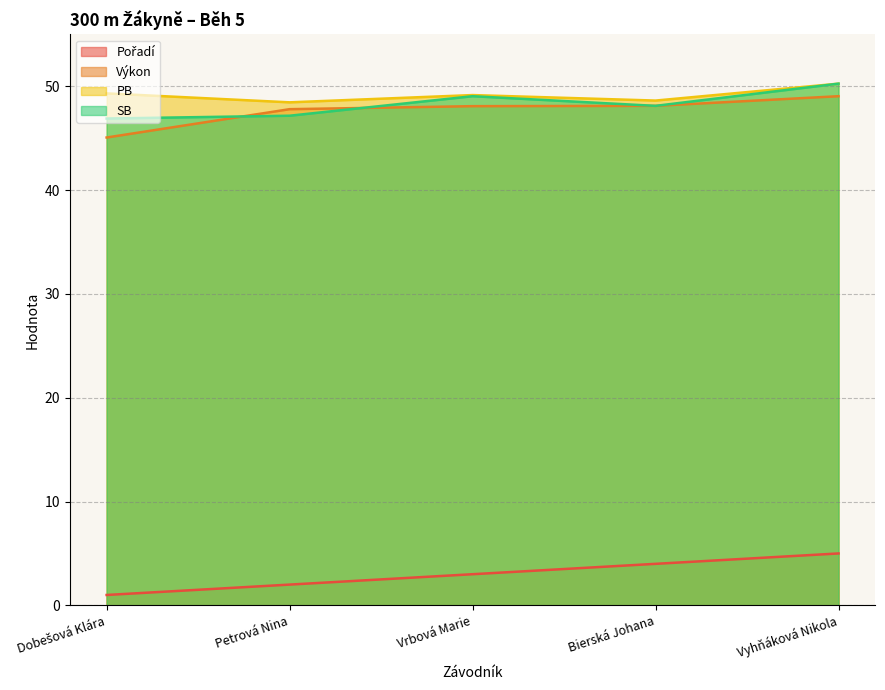

At Bierská Johana, list the series in order from largest to smallest.

PB, Výkon, SB, Pořadí